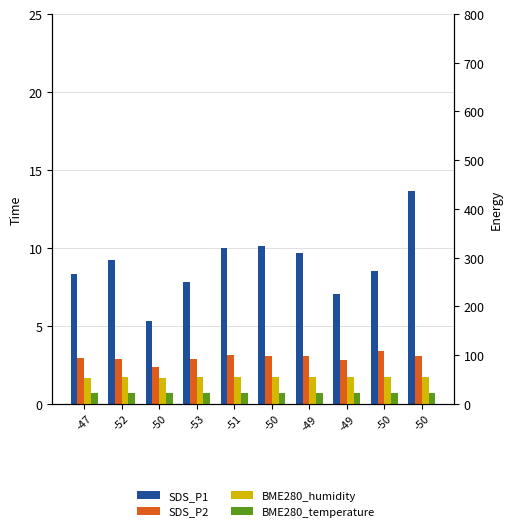

Between -50 and -49, which is larger?

-50